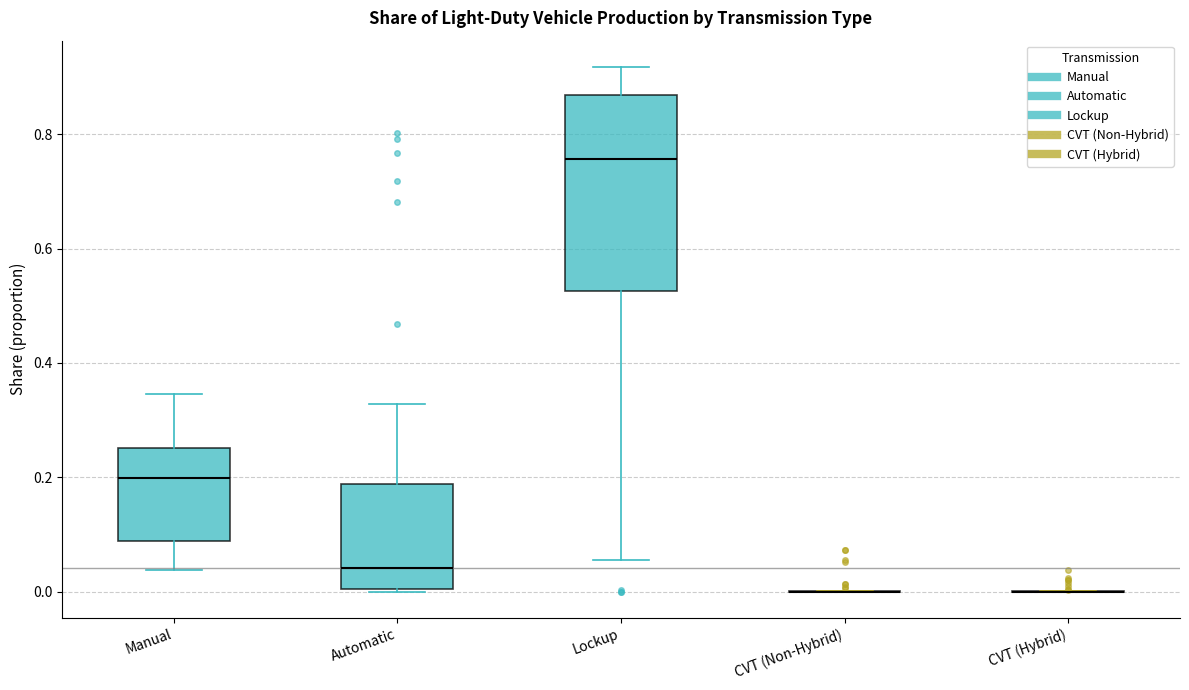

Reading left to right, read every box against the y-axis: the position of its median line, the range the box covers, and the ends of its whiskers. The values are not printed on the chart, so give them approximately, as read against the axis.

Manual: median 0.20, box 0.08 to 0.26, whiskers 0.04 to 0.34
Automatic: median 0.04, box 0.00 to 0.18, whiskers 0.00 to 0.32
Lockup: median 0.76, box 0.52 to 0.86, whiskers 0.06 to 0.92
CVT (Non-Hybrid): box collapsed to a line at 0.00, whiskers 0.00 to 0.00
CVT (Hybrid): box collapsed to a line at 0.00, whiskers 0.00 to 0.00